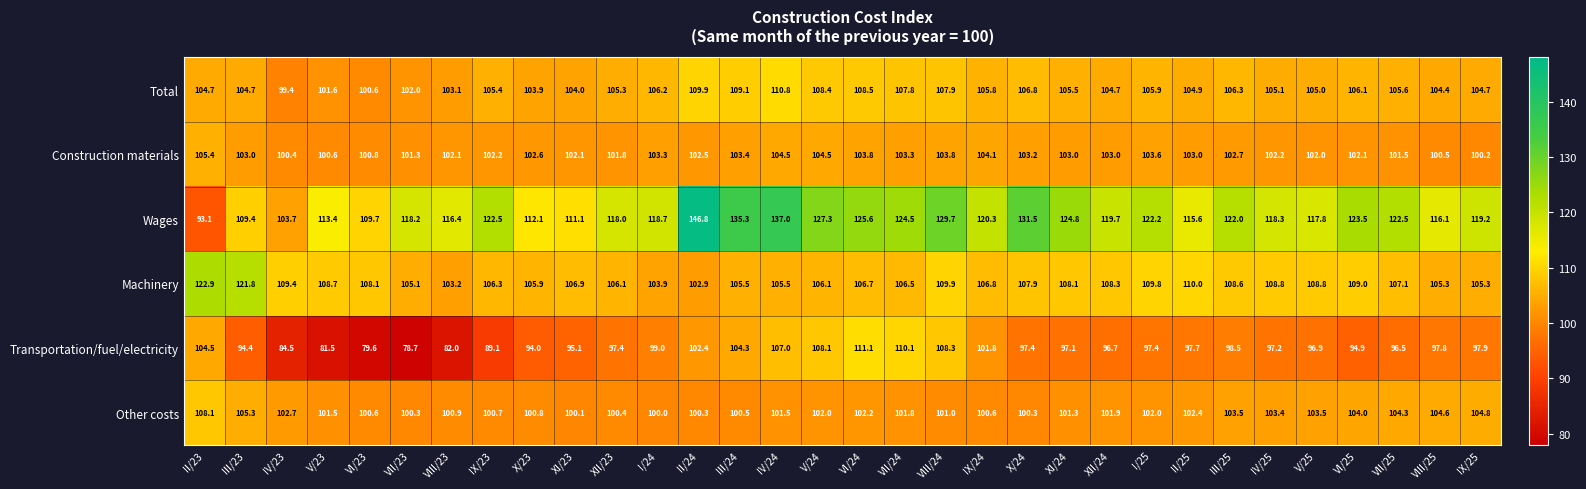

Which series has the largest range (max minus min)?

Wages